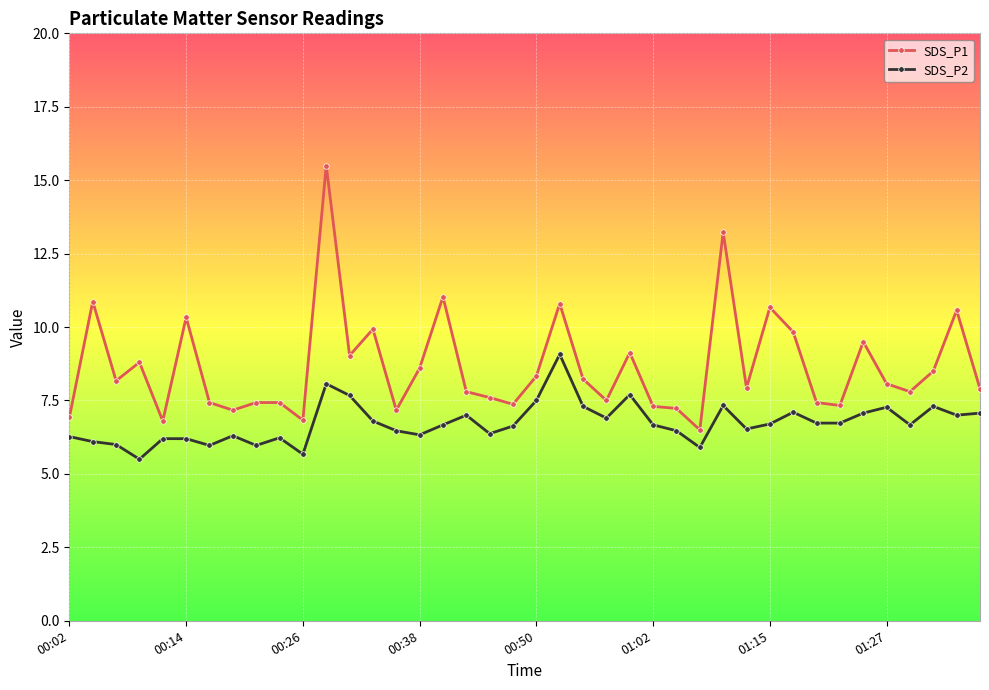

Is this an area chart (filled region under the line)?

No